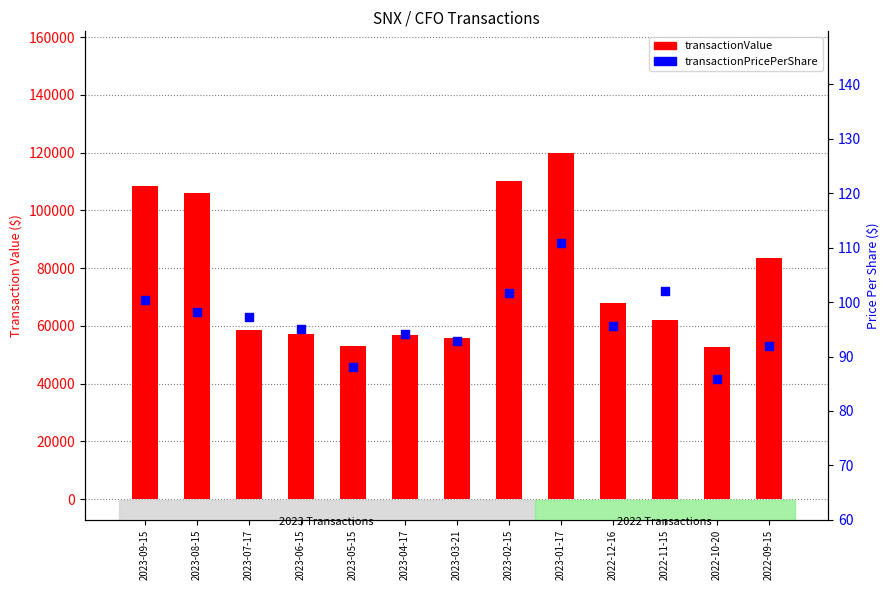

At how many categories does at least one series exceed 81124?

5